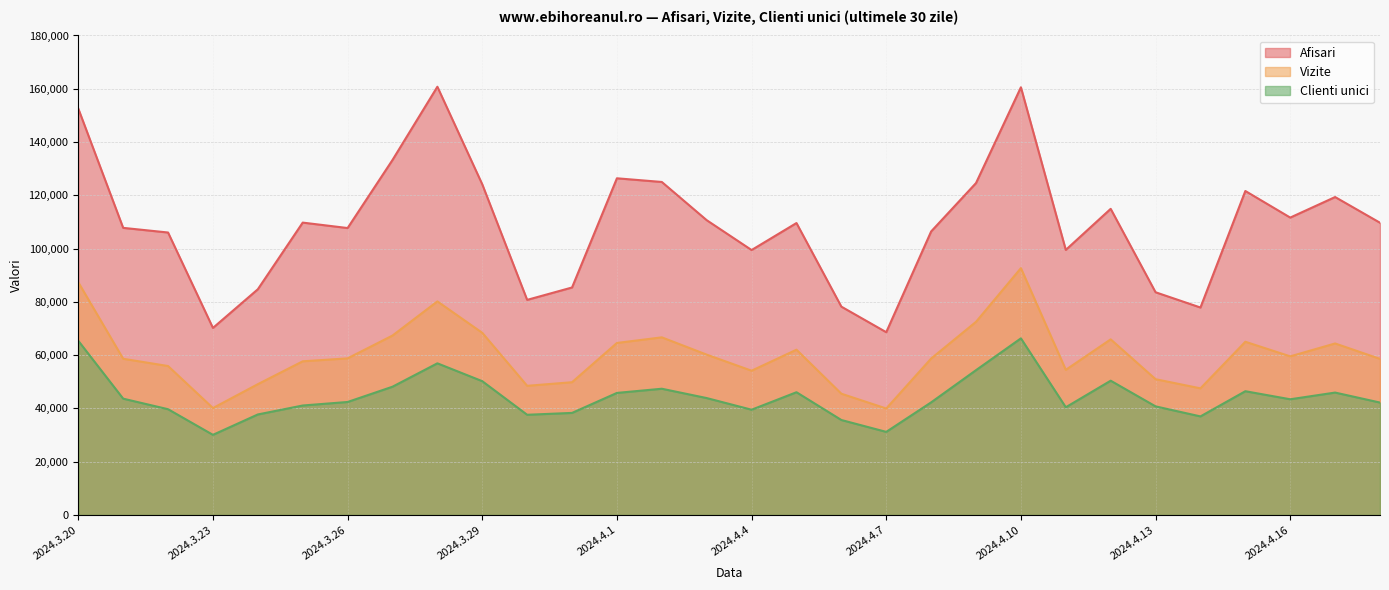

What position from the left is 2024.3.24?

5